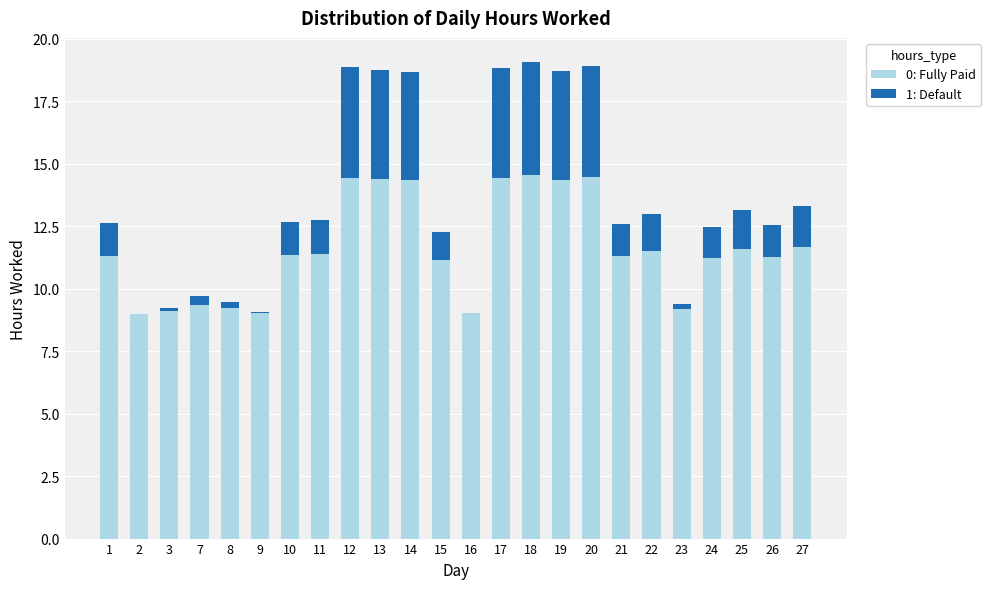

What is the total value across all series at 1?

12.6